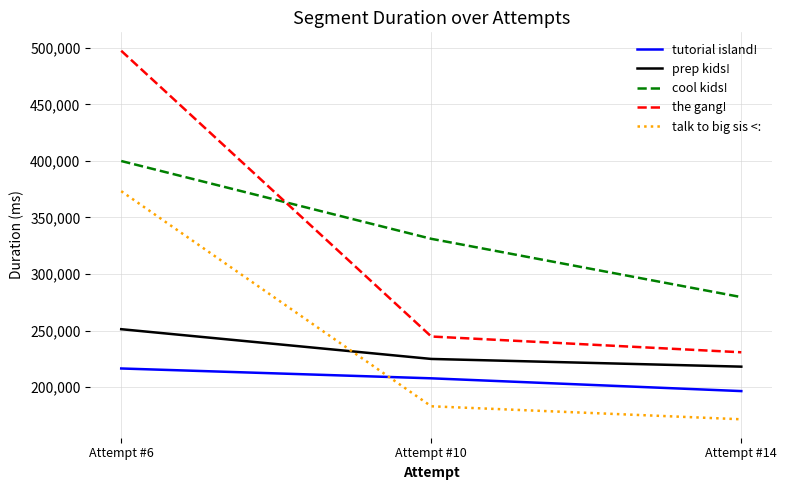

Where is prep kids! nearest to the value 234598?

Attempt #10